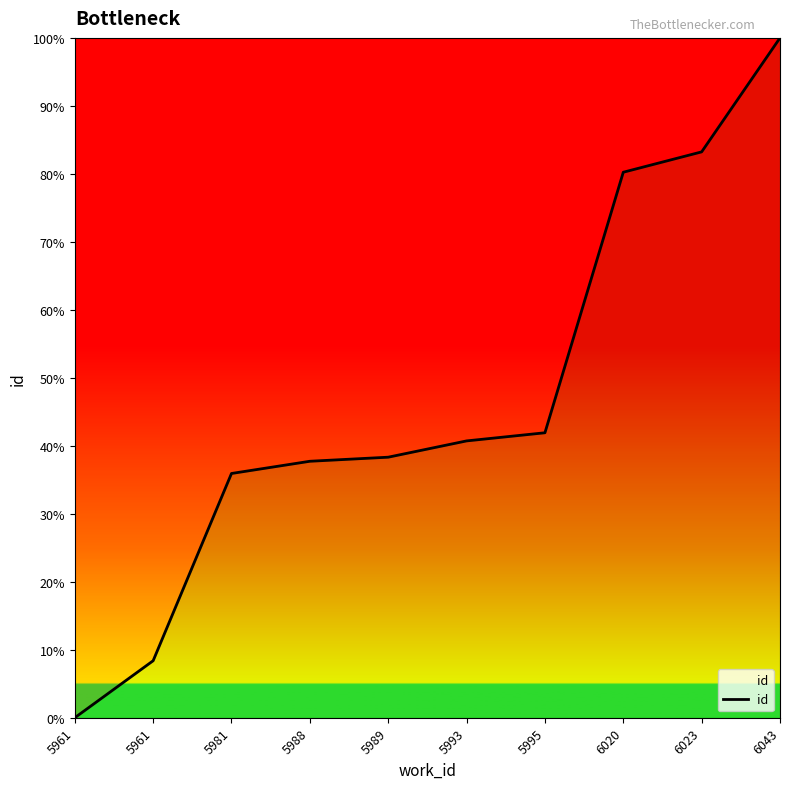

True or false: the data shows 40.7 at 5993.

True